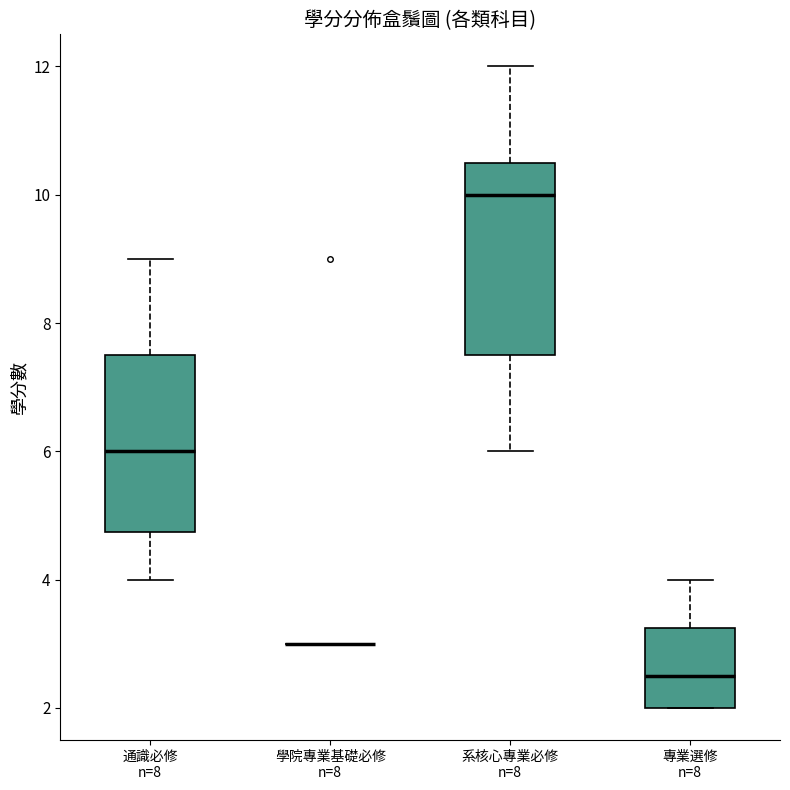

Comparing the boxes themselves (not the whiskers), which one is the tallest?

系核心專業必修 n=8